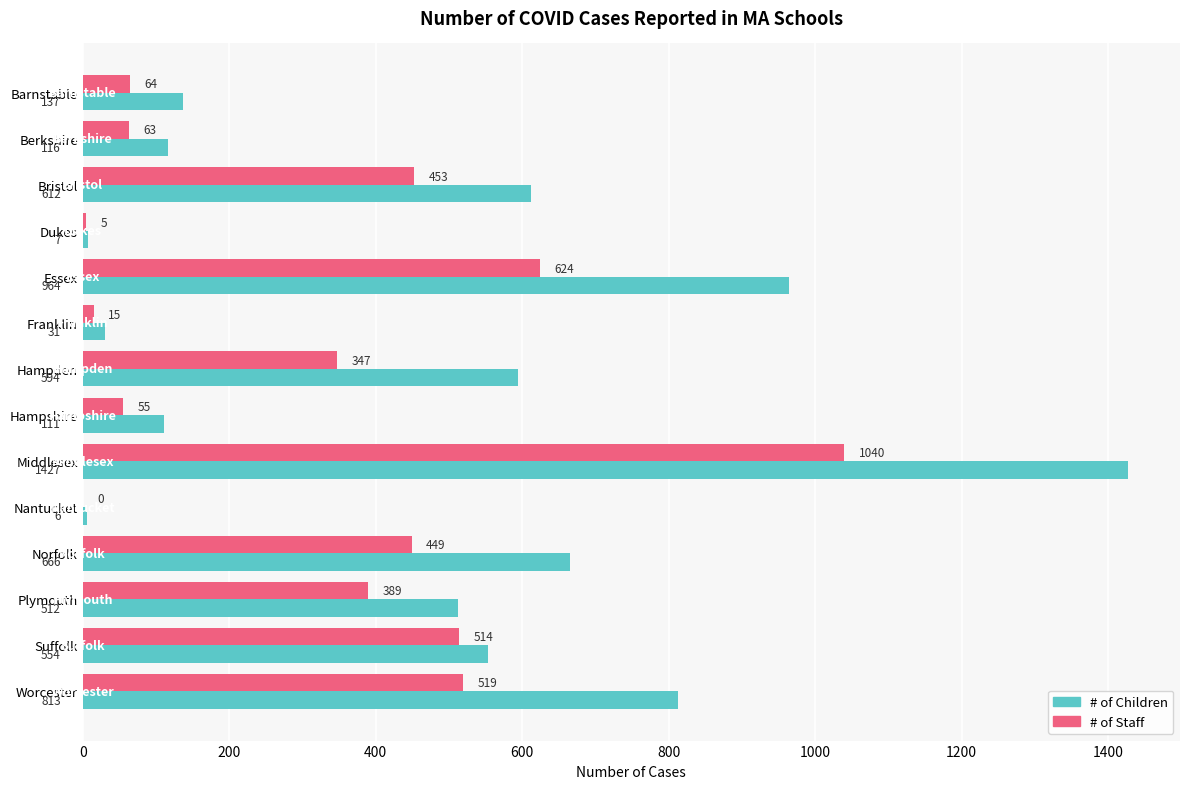

At which label is # of Staff closest to 520?

Worcester